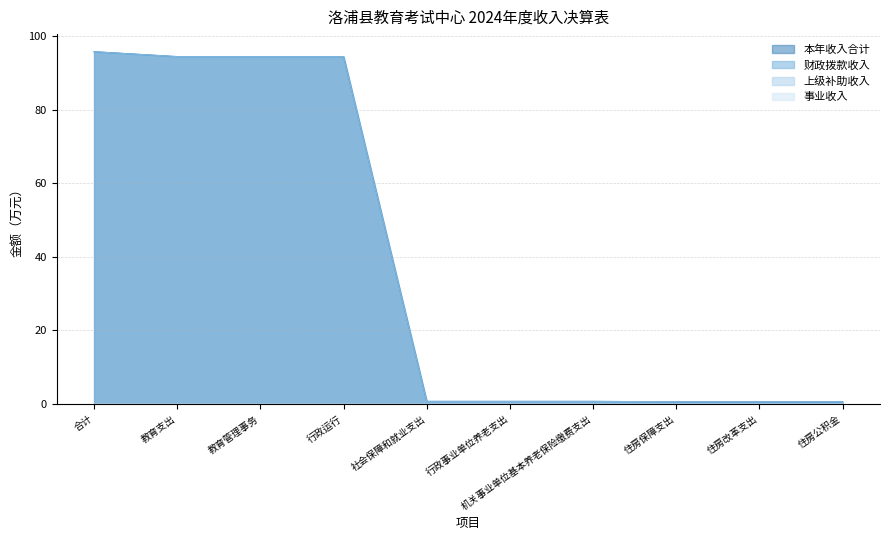

What is the sum of all 财政拨款收入 values?

383.0